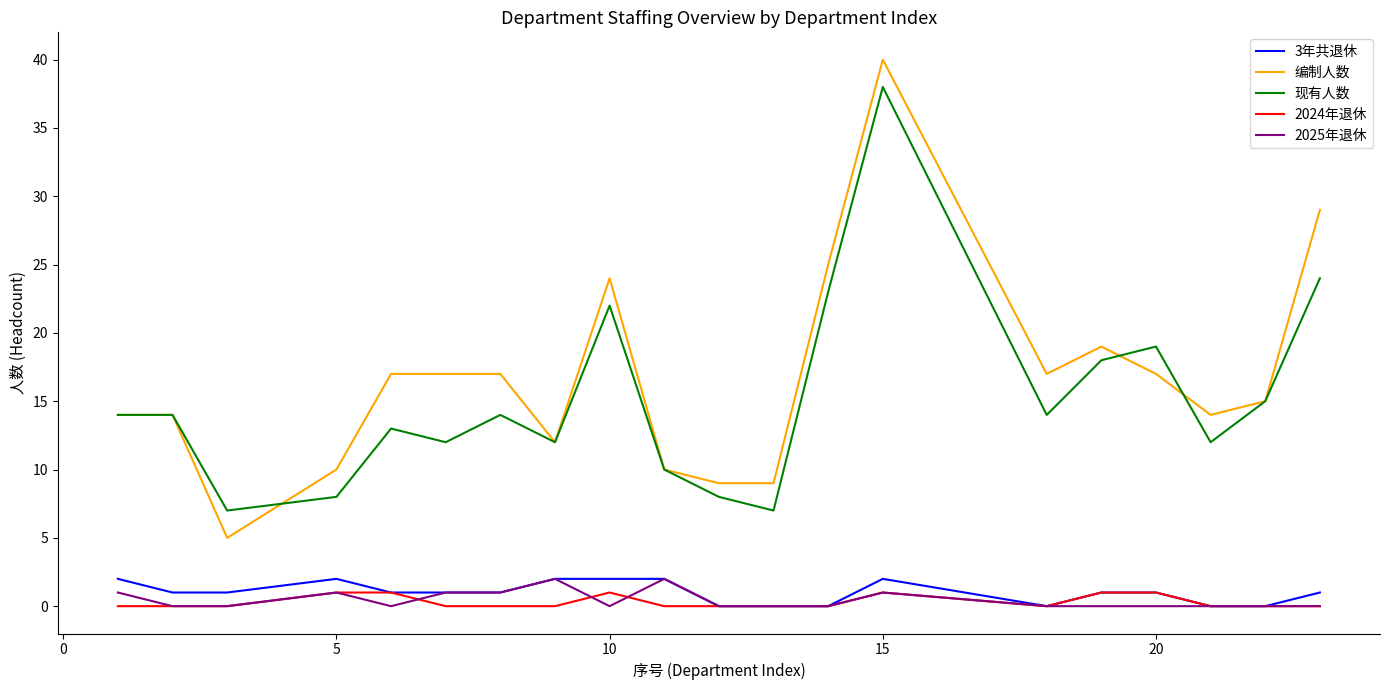

True or false: 现有人数 and 2024年退休 cross at least once.

False